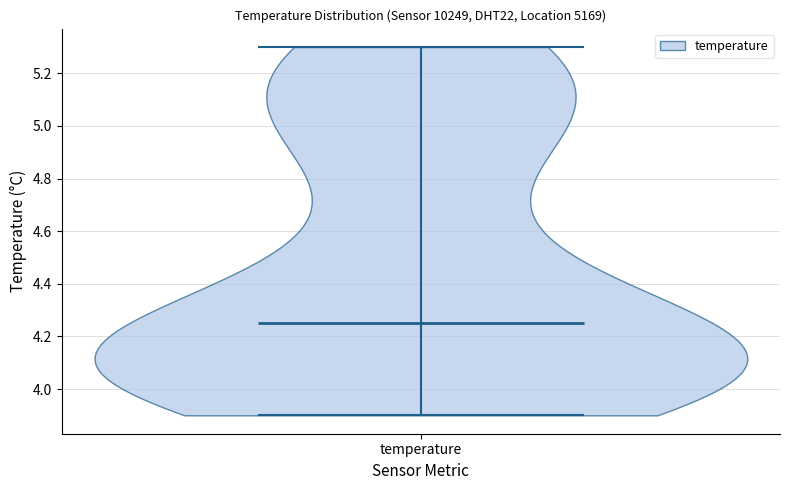

Read this violin plot against the y-axis: where its median line is, and the lowest and highest points the violin reaches. The values are not printed on the chart, so give them approximately, as read against the axis.

median line 4.26, lowest point 3.90, highest point 5.30